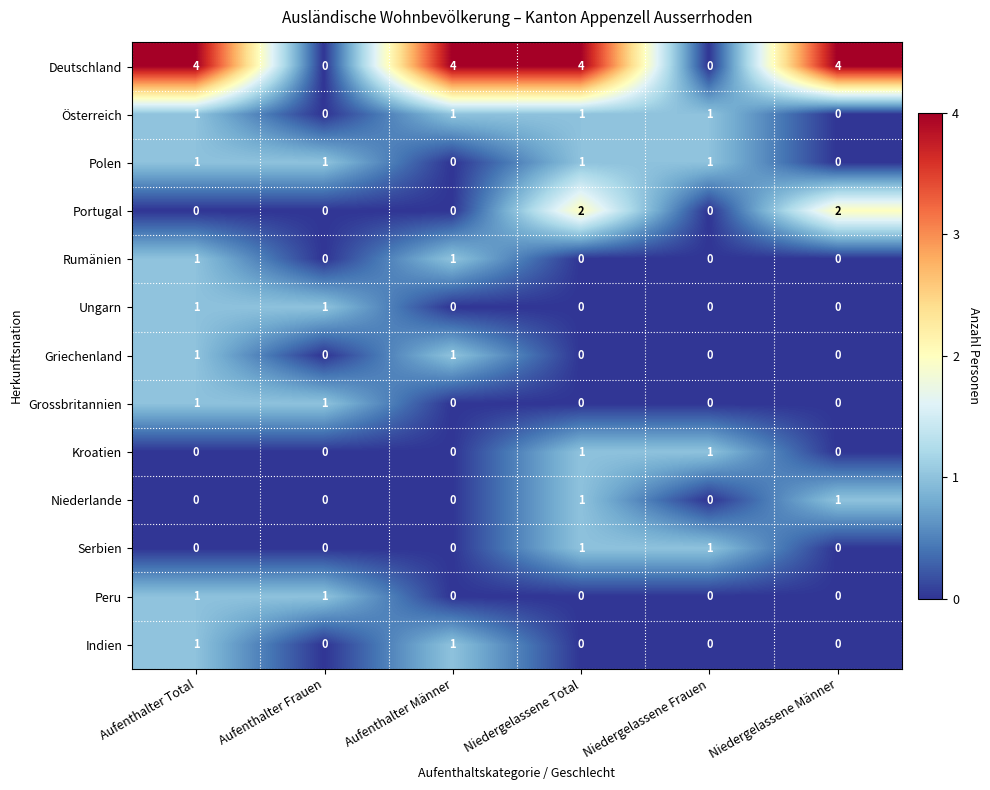

True or false: Polen has a value of 1 at Aufenthalter Frauen.

True